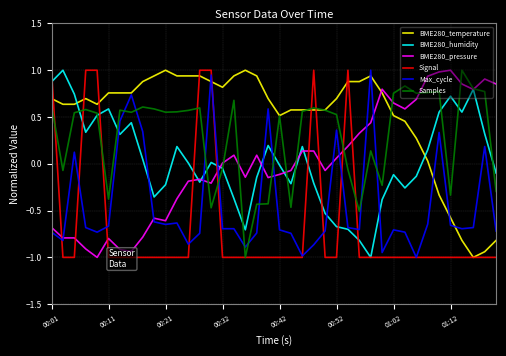

How many lines are shown in the chart?

6